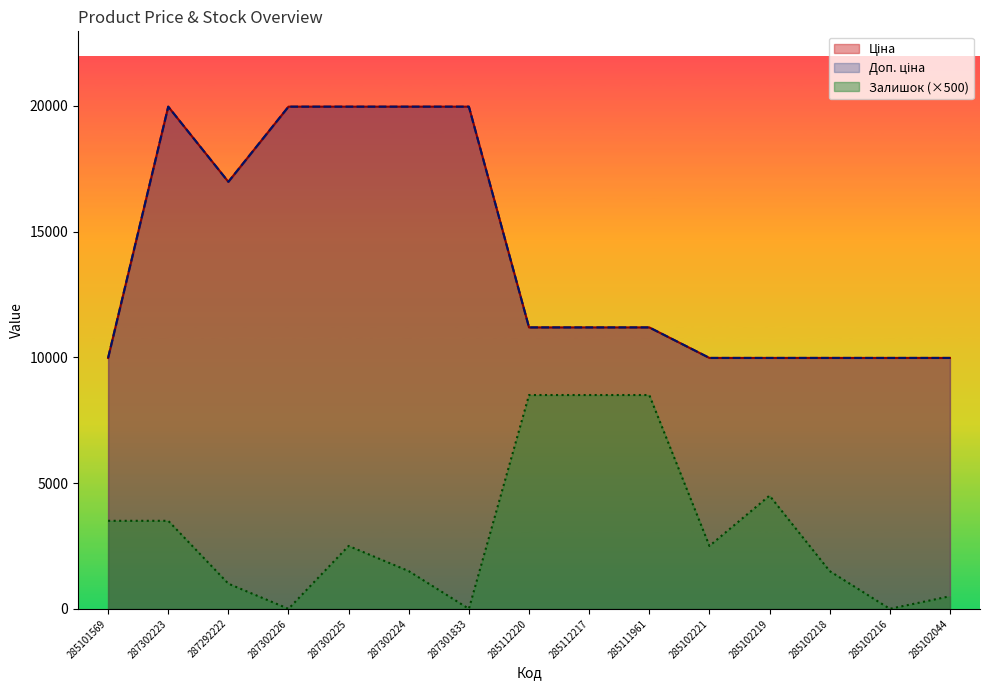

What is the label of the 3rd point from the right?

285102218